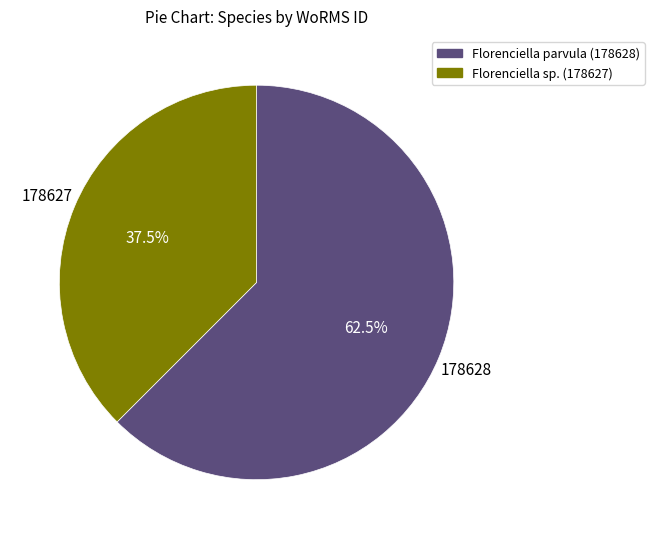

Is there a majority slice in this chart?

Yes